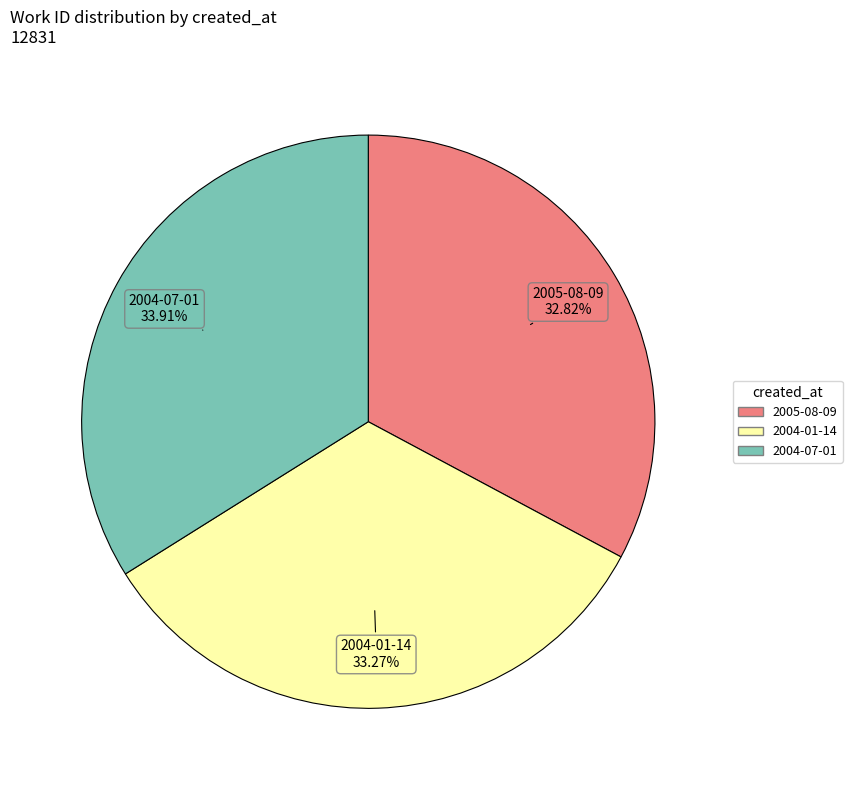

What is the total percentage of 2004-01-14 and 2005-08-09?

66.1%